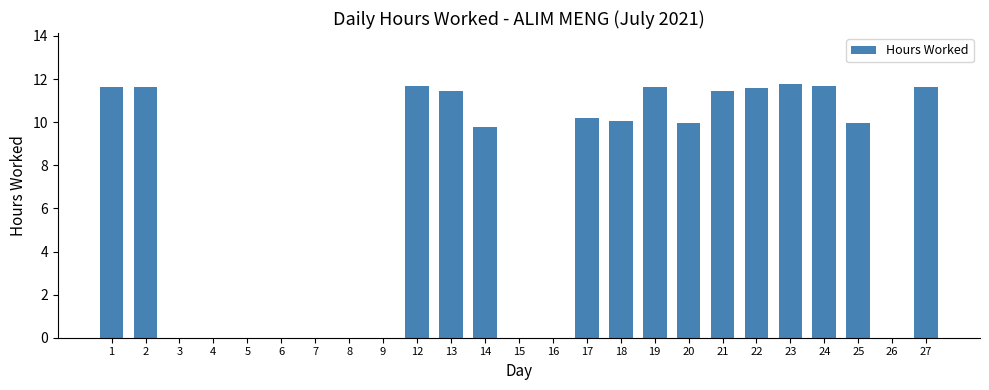

Where does the data first go above 9?

1